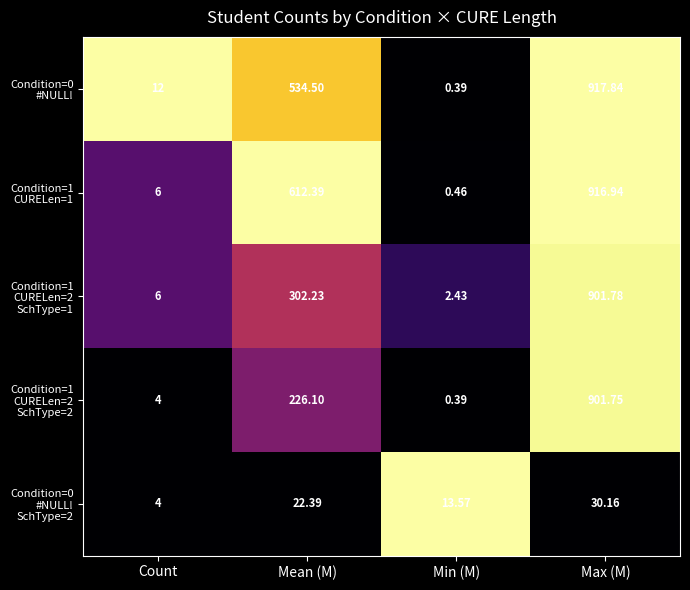

At which category does the chart reach its peak across all series?

Max (M)